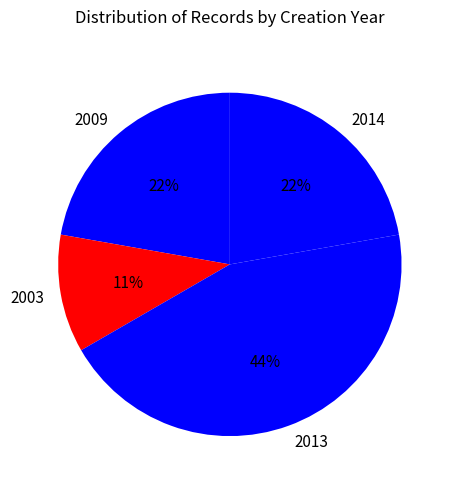

How many slices are in this pie chart?

4